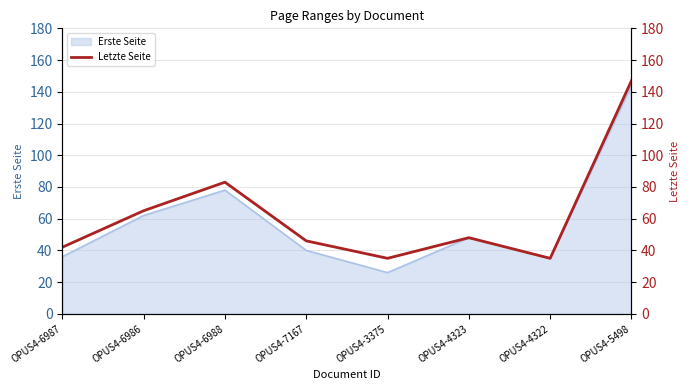

Rank the categories by value from lowest to highest.

OPUS4-3375, OPUS4-4322, OPUS4-6987, OPUS4-7167, OPUS4-4323, OPUS4-6986, OPUS4-6988, OPUS4-5498